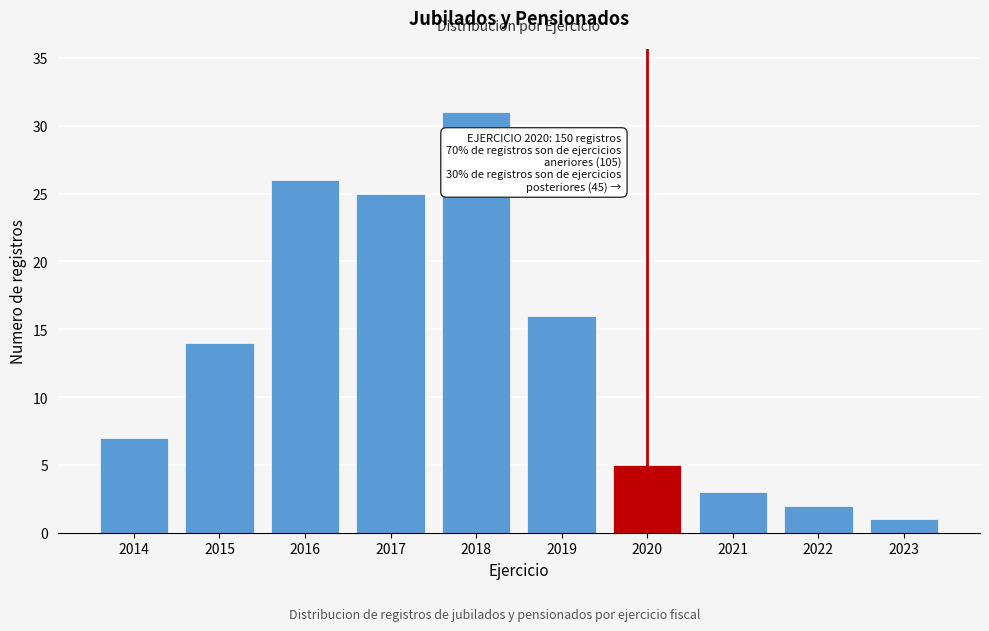

Reading left to right, list all the values displayed in this chart.

2014=7	2015=14	2016=26	2017=25	2018=31	2019=16	2020=5	2021=3	2022=2	2023=1